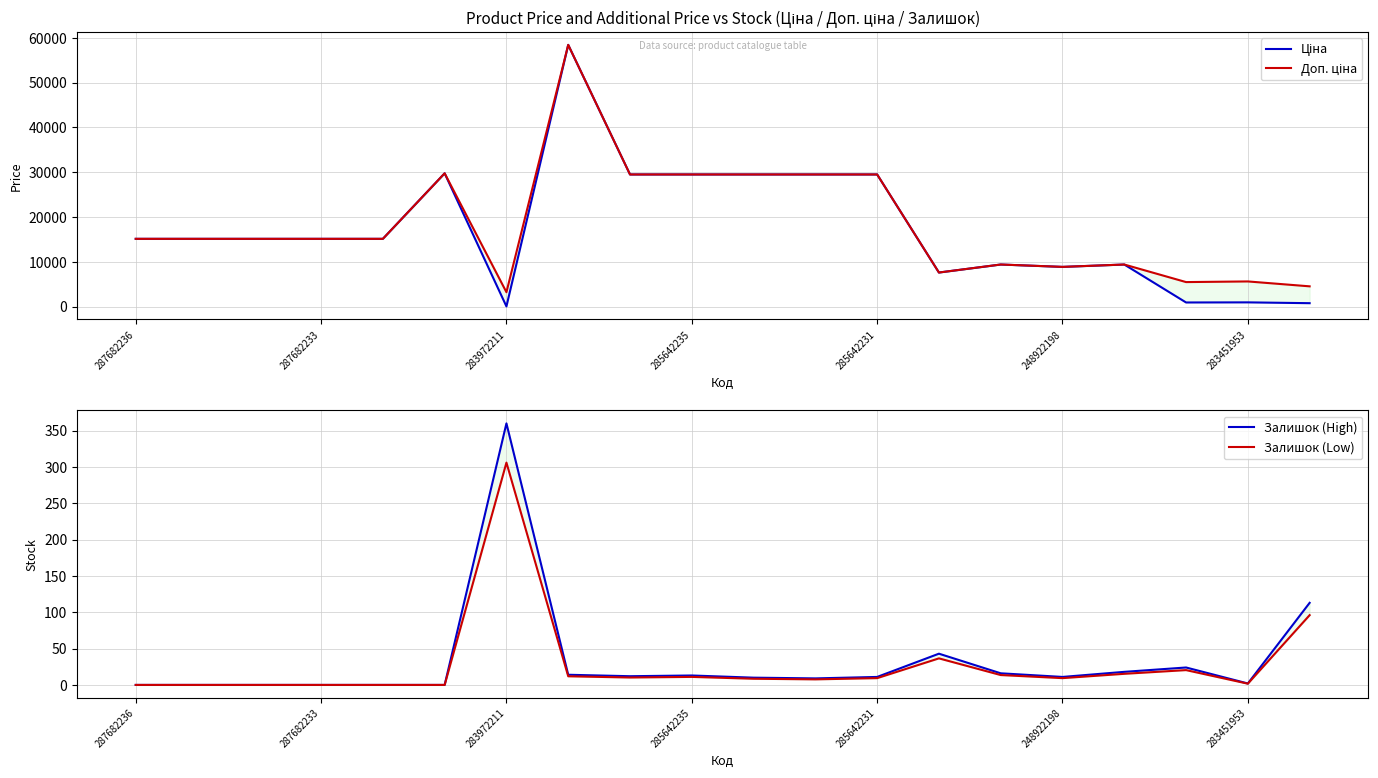

How many categories are shown in the chart?

20